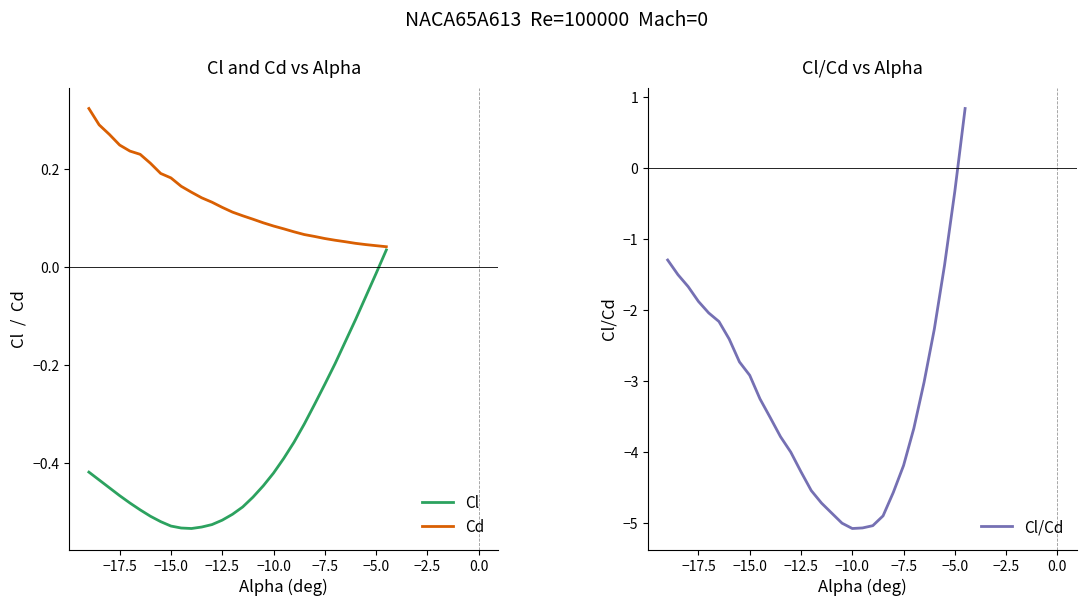

What is the sum of all Cl values?

-11.4